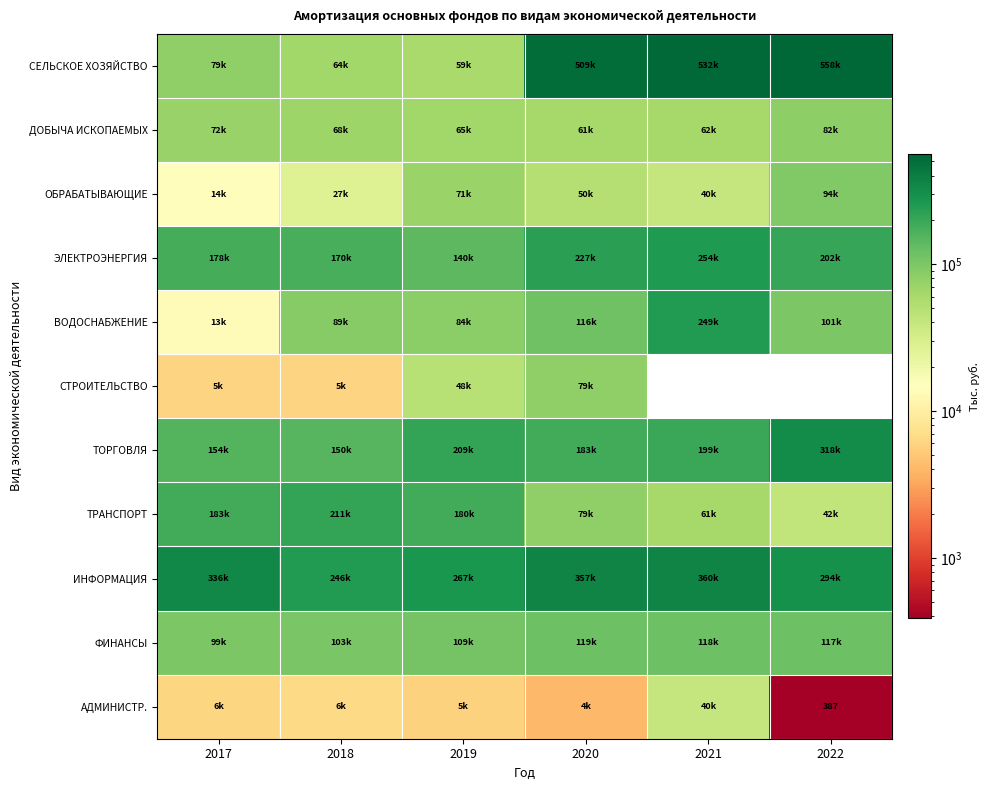

At which label is СЕЛЬСКОЕ ХОЗЯЙСТВО closest to 308823?

2020